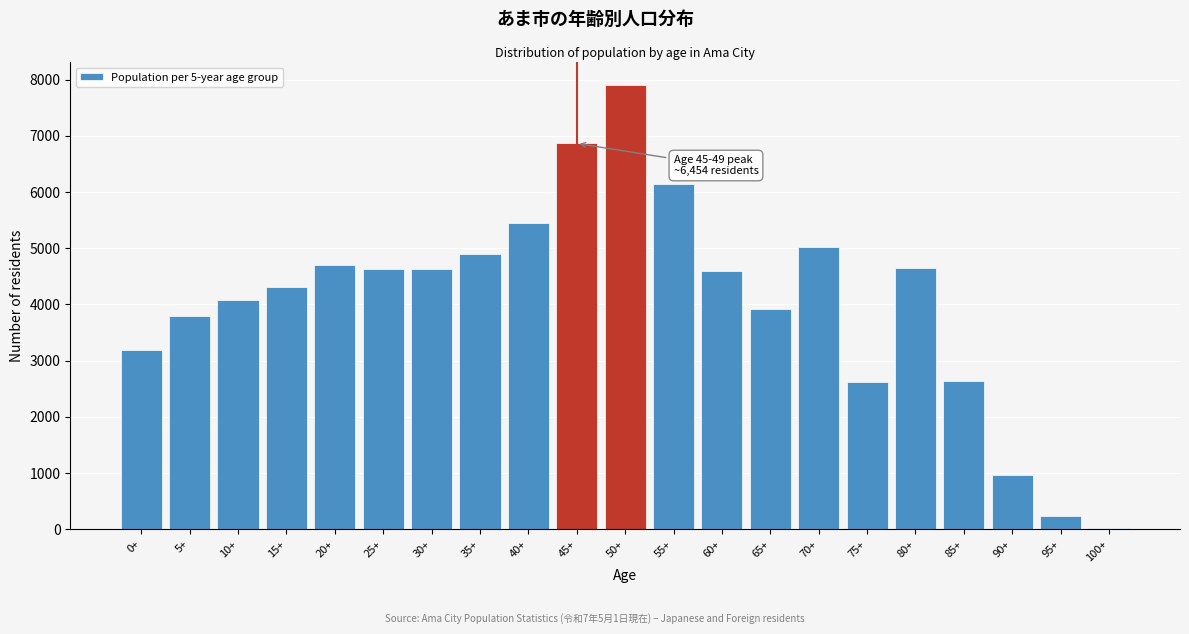

What is the sum of all values?

85233